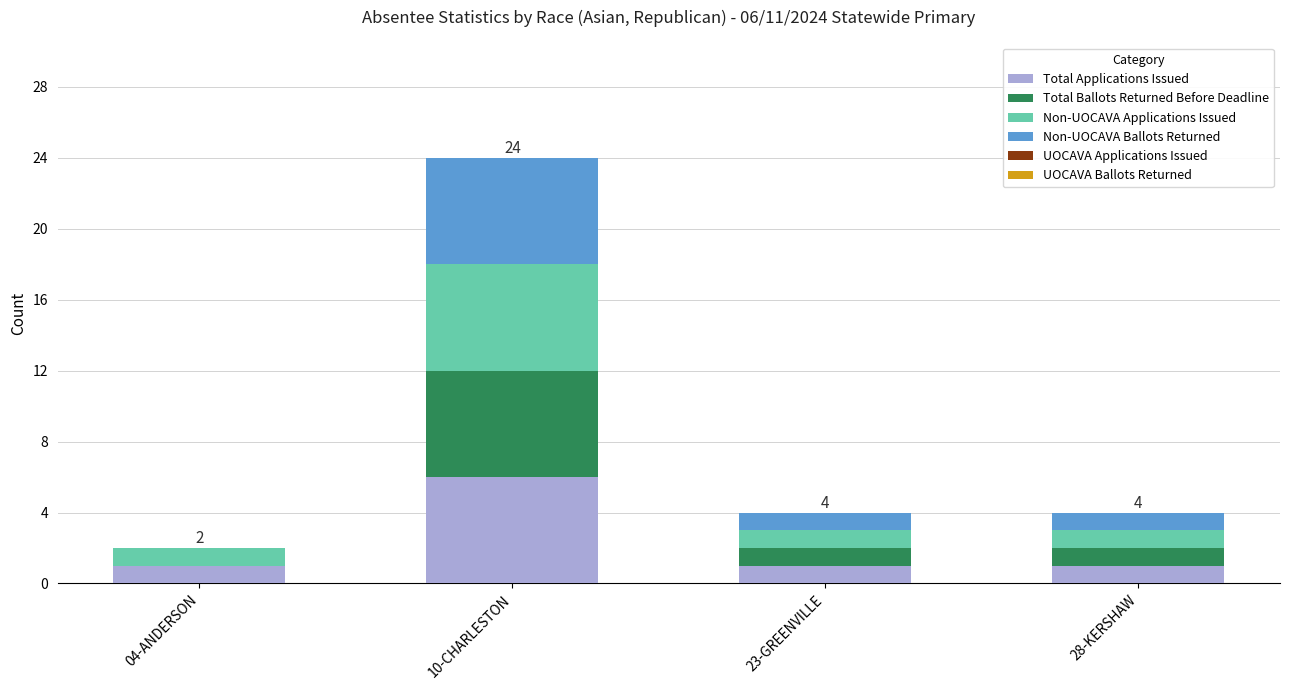

True or false: Total Applications Issued has a value of 6 at 10-CHARLESTON.

True